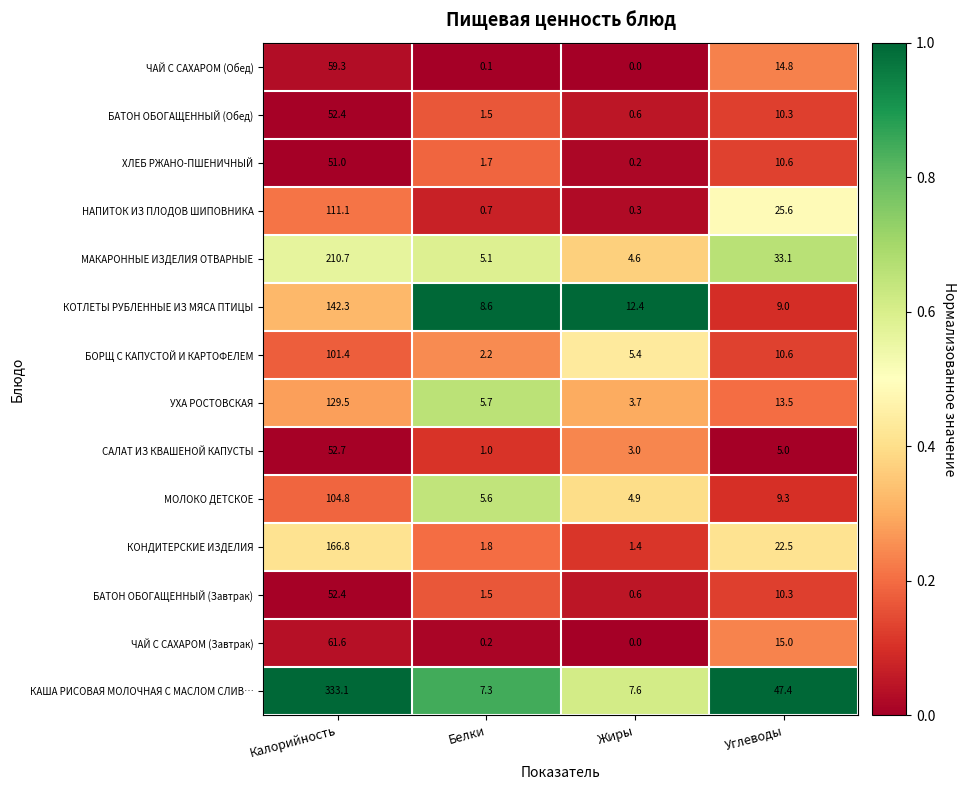

List the labels in order of ЧАЙ С САХАРОМ (Завтрак) value, largest first.

Калорийность, Углеводы, Белки, Жиры